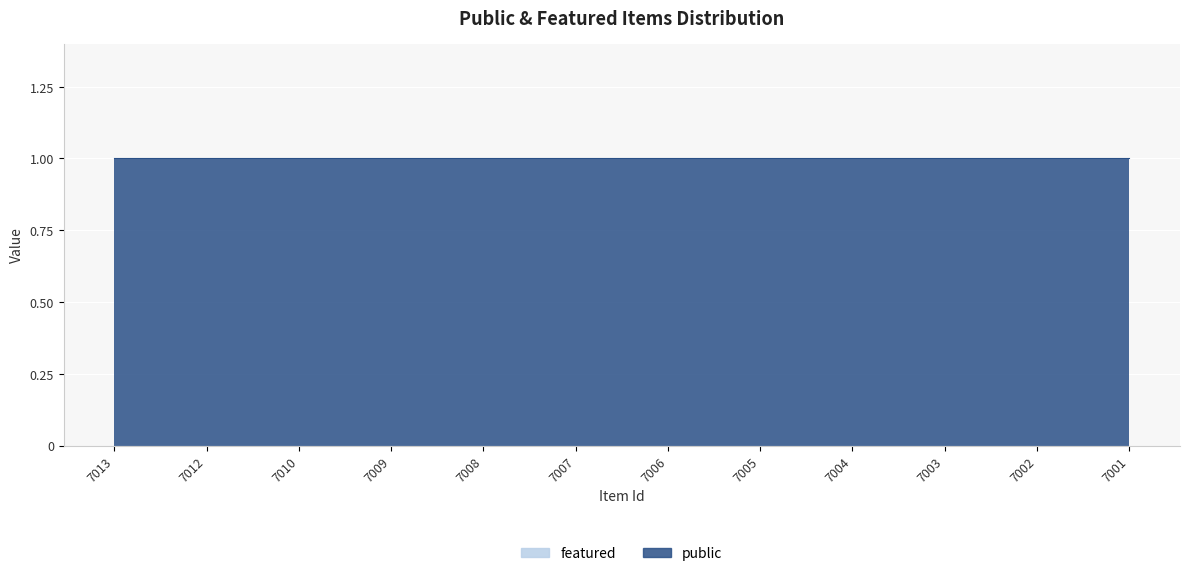

At 7004, list the series in order from largest to smallest.

public, featured